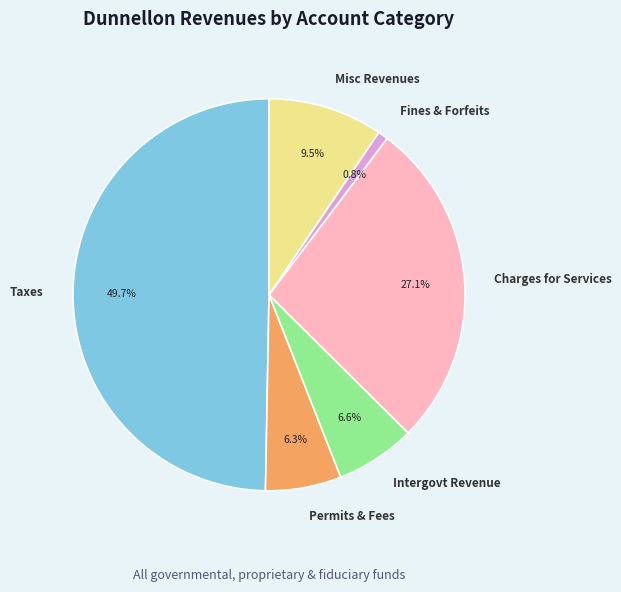

Is the sum of Permits & Fees and Taxes greater than half?

Yes